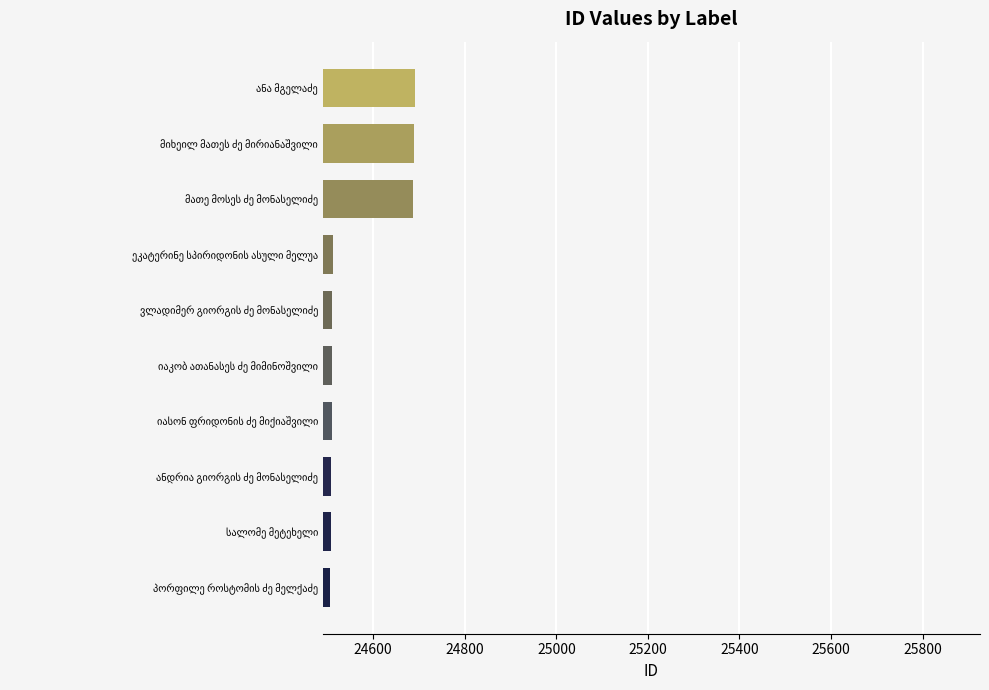

Are the bars horizontal?

Yes